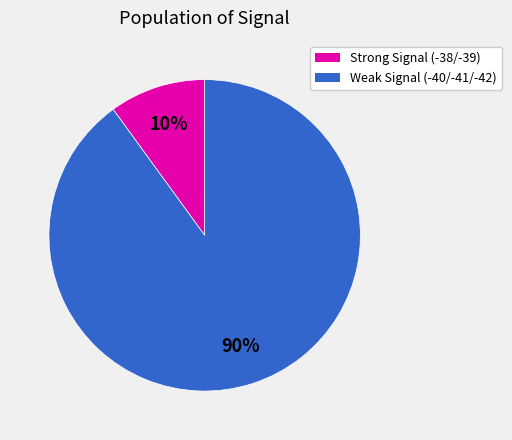

The Weak Signal (-40/-41/-42) slice represents 90% of the pie. True or false?

True